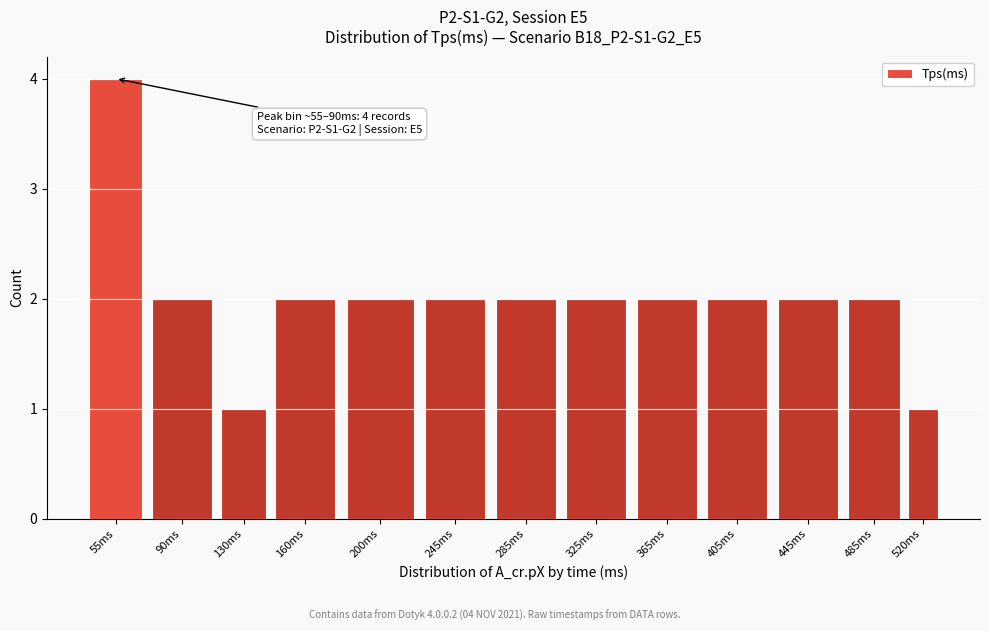

Reading left to right, transcribe all the data shown in this chart.

55ms=4	90ms=2	130ms=1	160ms=2	200ms=2	245ms=2	285ms=2	325ms=2	365ms=2	405ms=2	445ms=2	485ms=2	520ms=1